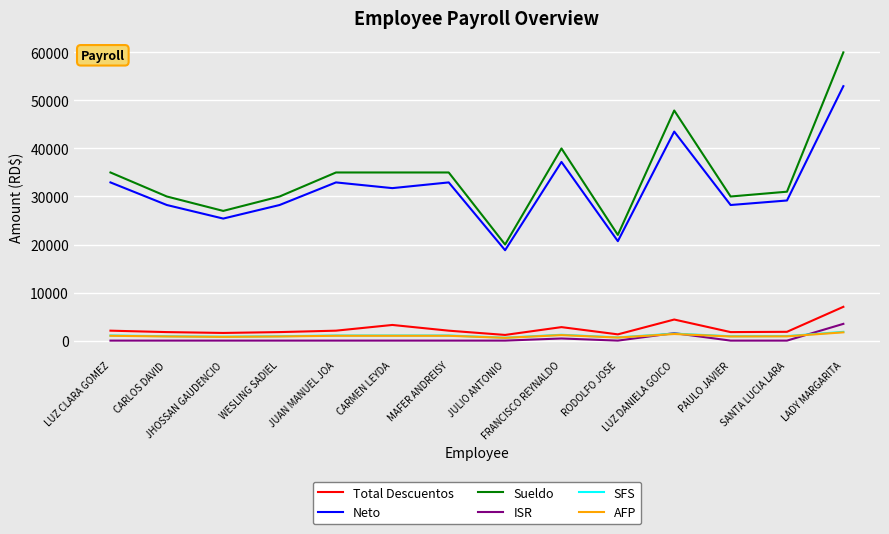

Is it true that Neto equals 28227.0 at CARLOS DAVID?

True